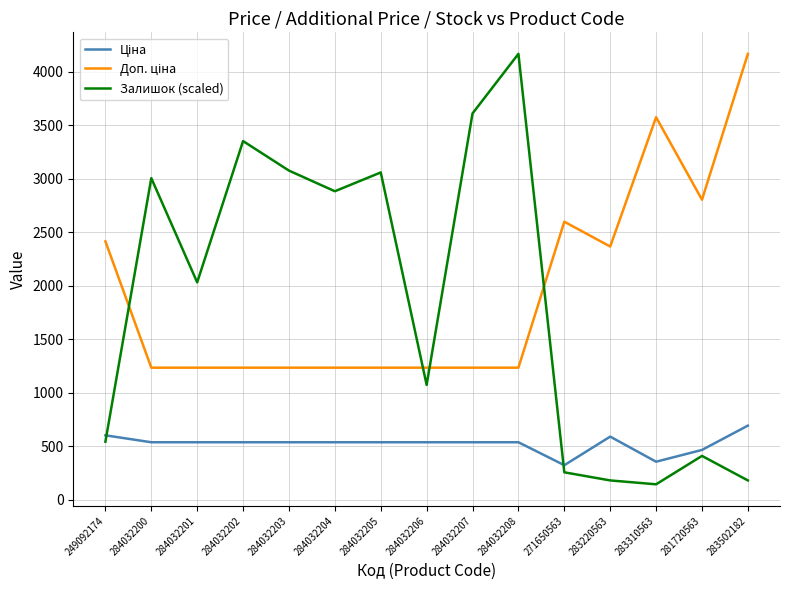

What is the maximum value shown in the chart?

4165.6